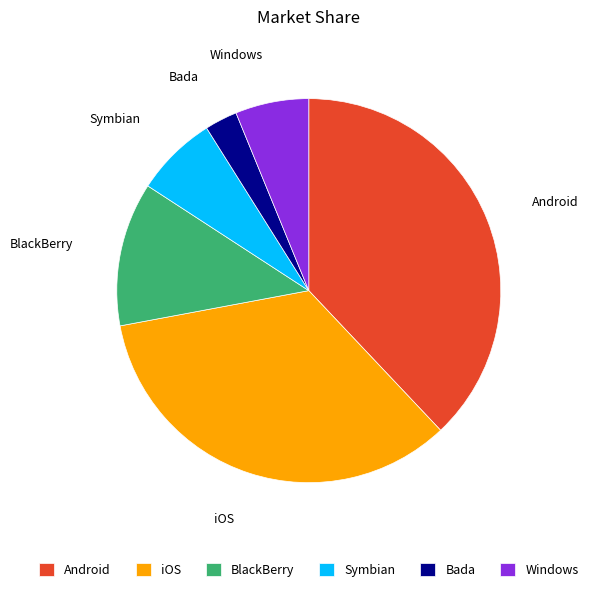

Which has a higher value, Windows or Symbian?

Symbian